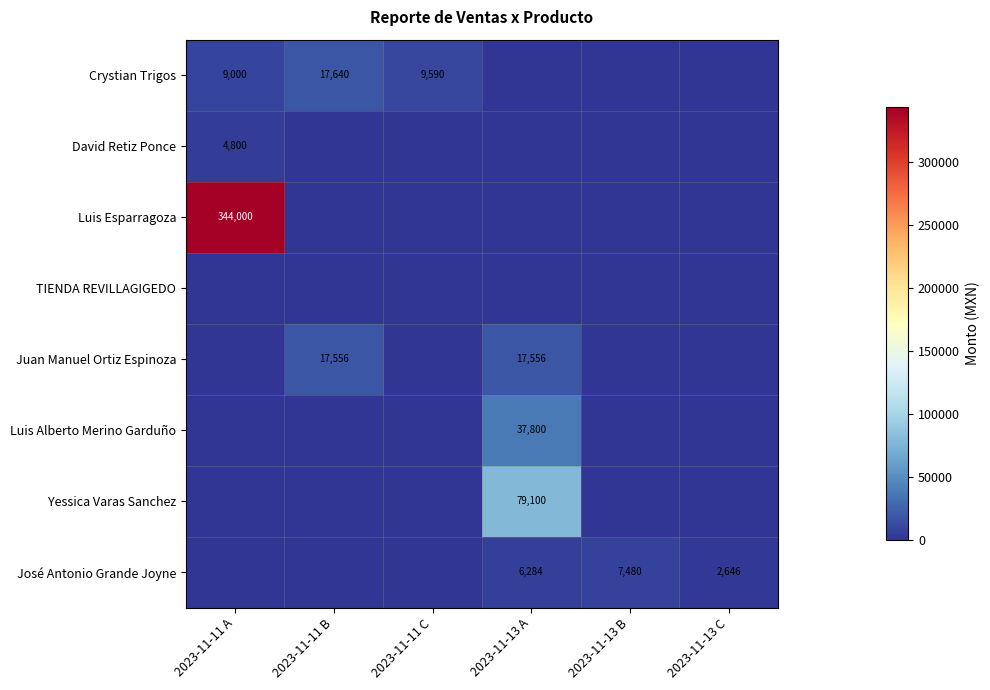

List the series in order of their peak value, lowest first.

TIENDA REVILLAGIGEDO, David Retiz Ponce, José Antonio Grande Joyne, Juan Manuel Ortiz Espinoza, Crystian Trigos, Luis Alberto Merino Garduño, Yessica Varas Sanchez, Luis Esparragoza